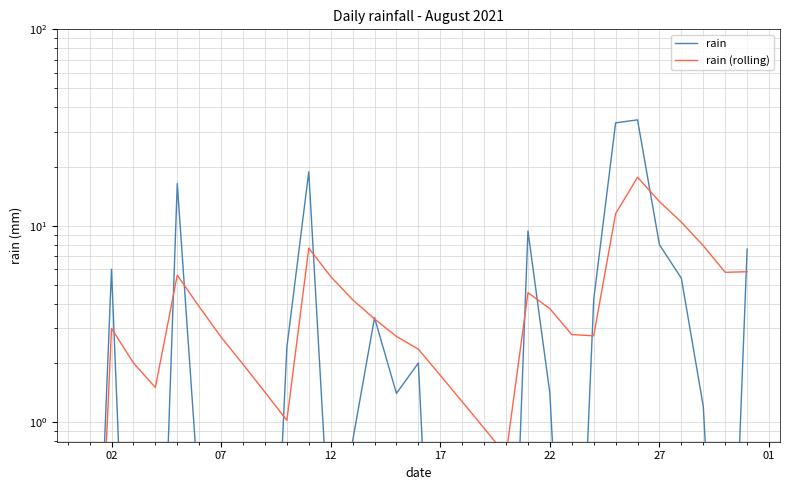

Rank the series by their maximum value, from highest to lowest.

rain, rain (rolling)